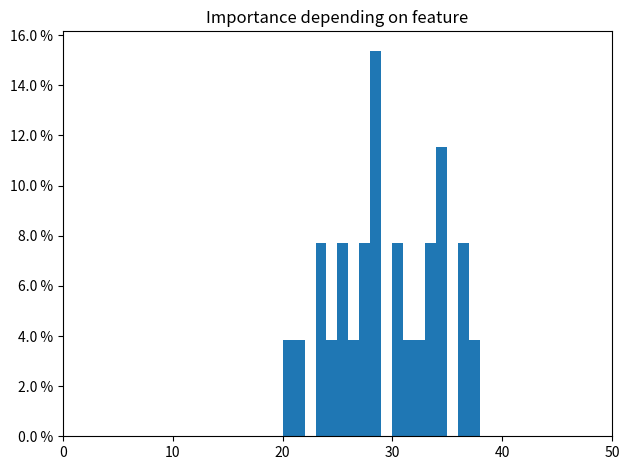

Around what value on the x-axis is the tallest bar? Give the approximate position of its centre, as read against the axis.

29